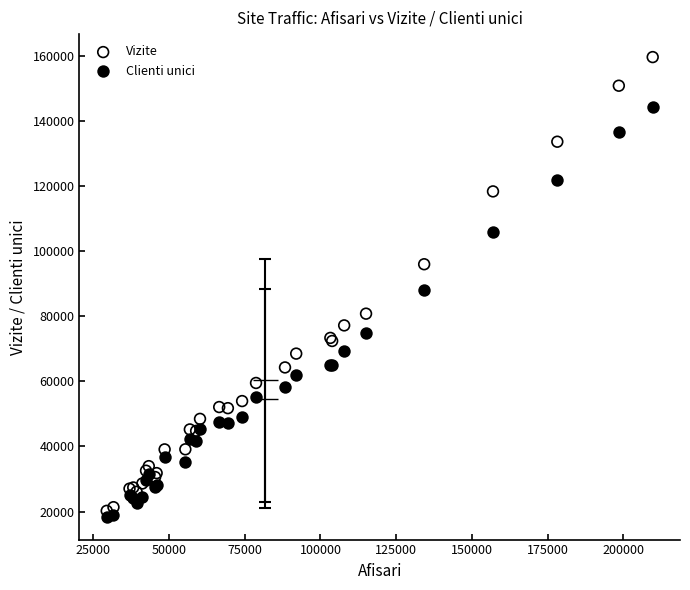

In the Vizite series, what Y value is closest to 89944?

96006